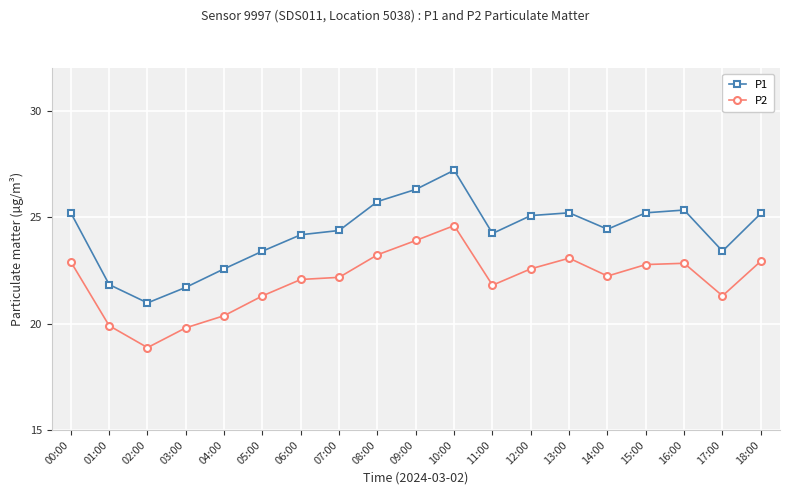

What is the maximum value shown in the chart?

27.2